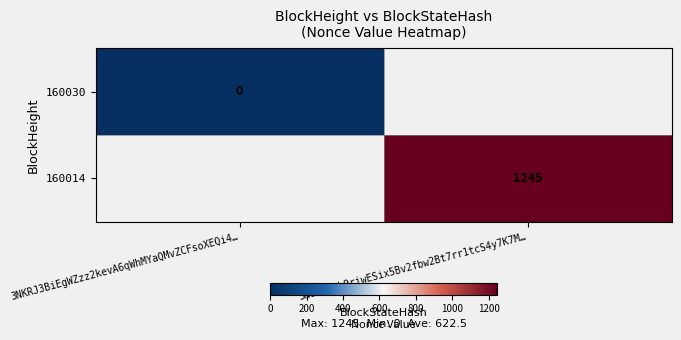

Is the value of 160030 at 3NKRJ3BiEgWZzz2kevA6qWhMYaQMvZCFsoXEQi4… greater than the value of 160014 at 3NLoQxLL9riwESix5Bv2fbw2Bt7rr1tcS4y7K7M…?

No